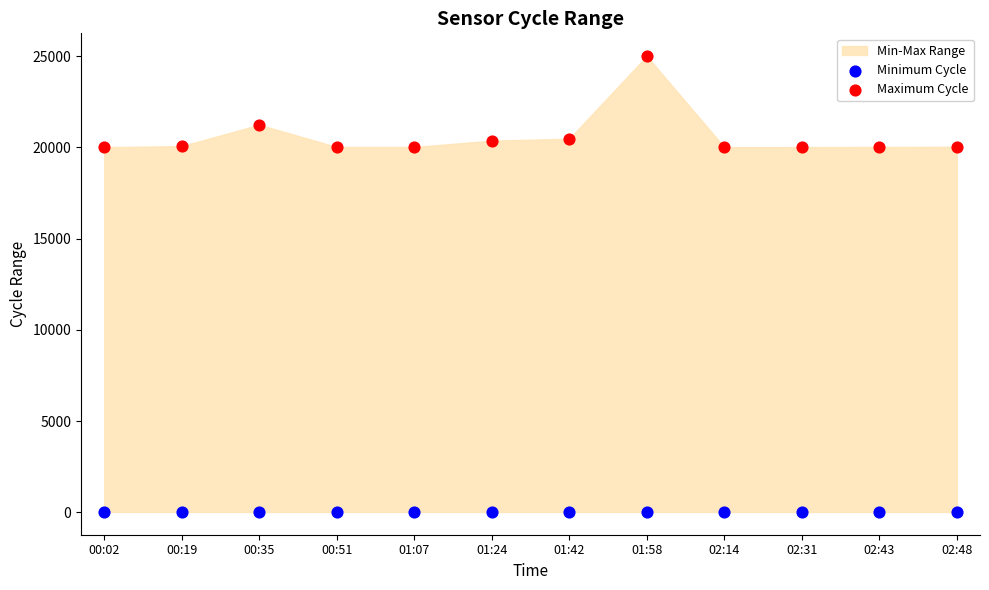

Which series contains the lowest Y value?

Minimum Cycle